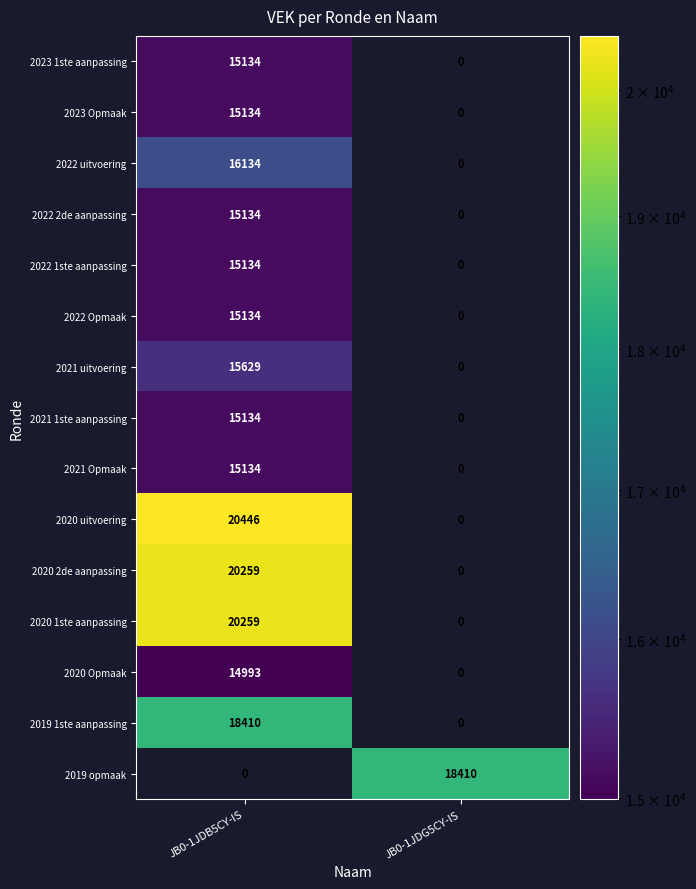

Rank the categories by 2020 Opmaak value from highest to lowest.

JB0-1JDB5CY-IS, JB0-1JDG5CY-IS